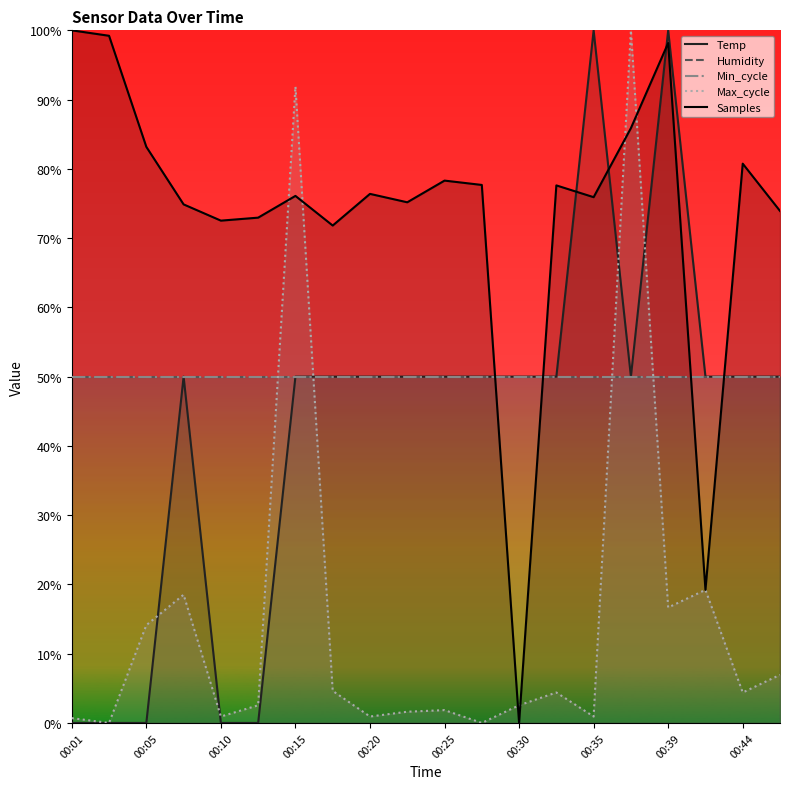

At which category is the sum across all series the highest?

15